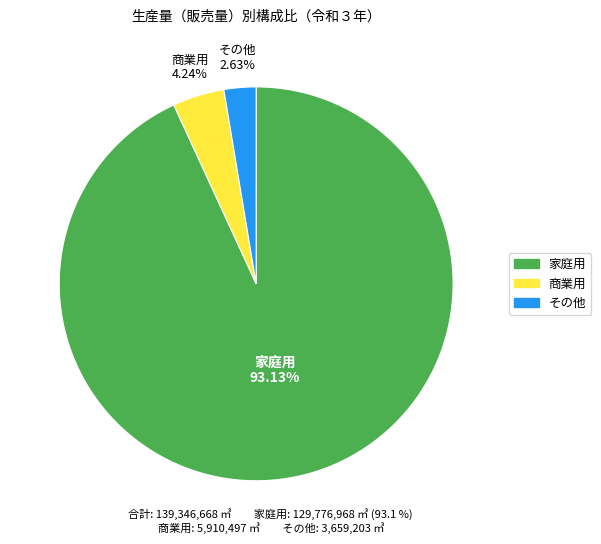

To the nearest percent, what is the difference between the 家庭用 and 商業用 slice percentages?

89%